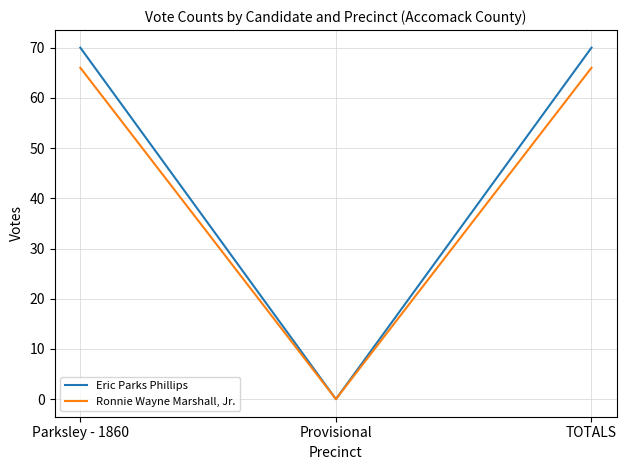

What is the maximum value for Ronnie Wayne Marshall, Jr.?

66